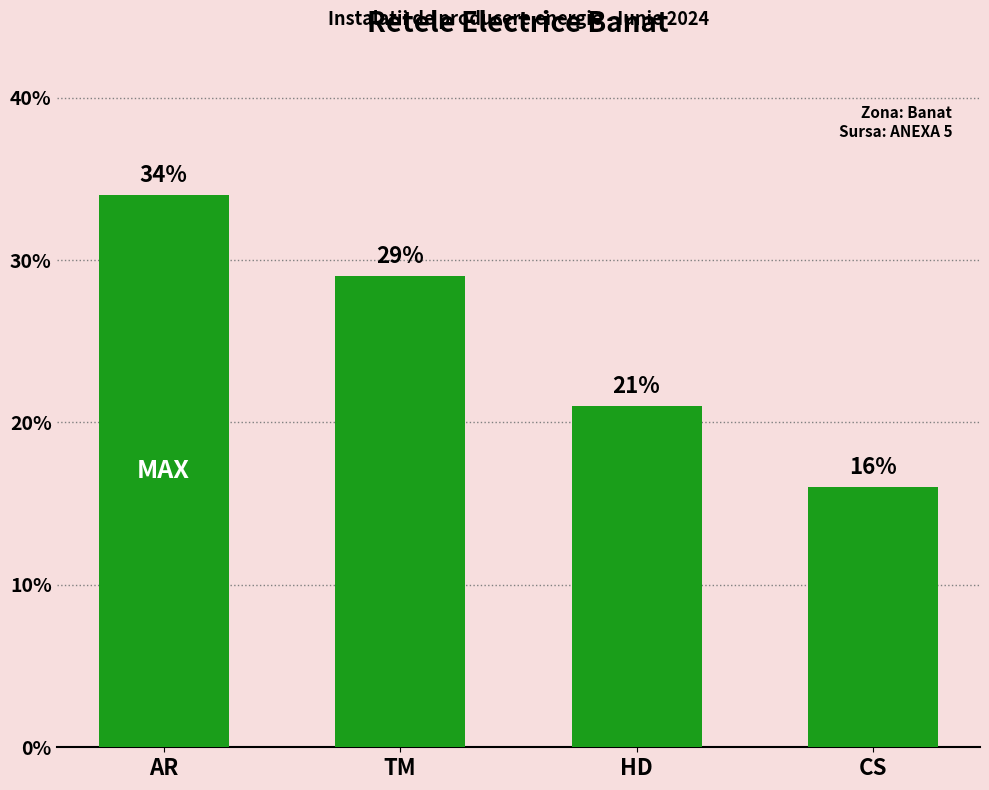

Reading left to right, list all the values displayed in this chart.

34	29	21	16